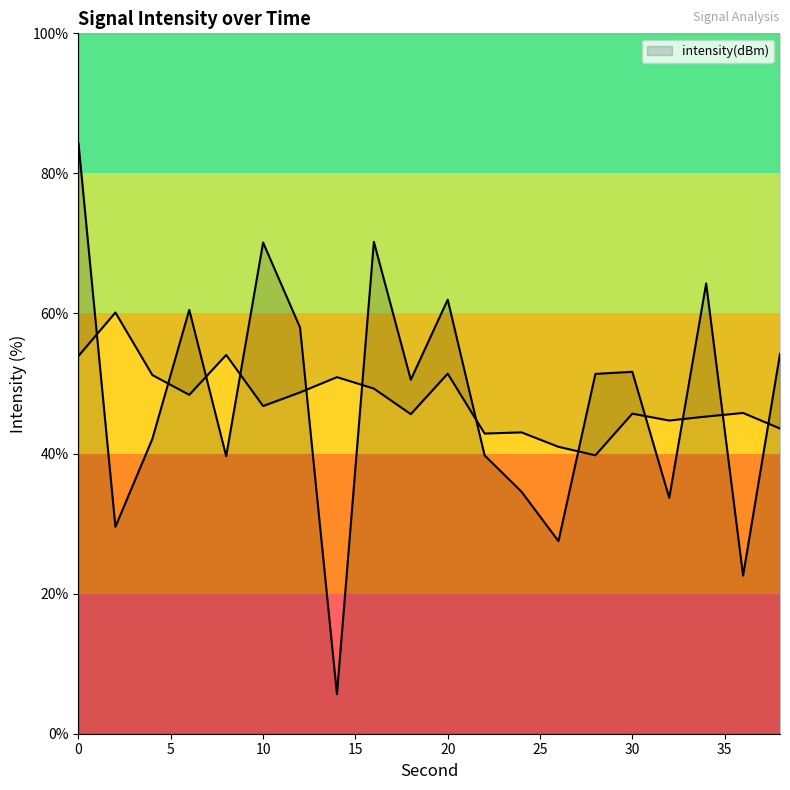

What is the approximate value at 12?

58.0